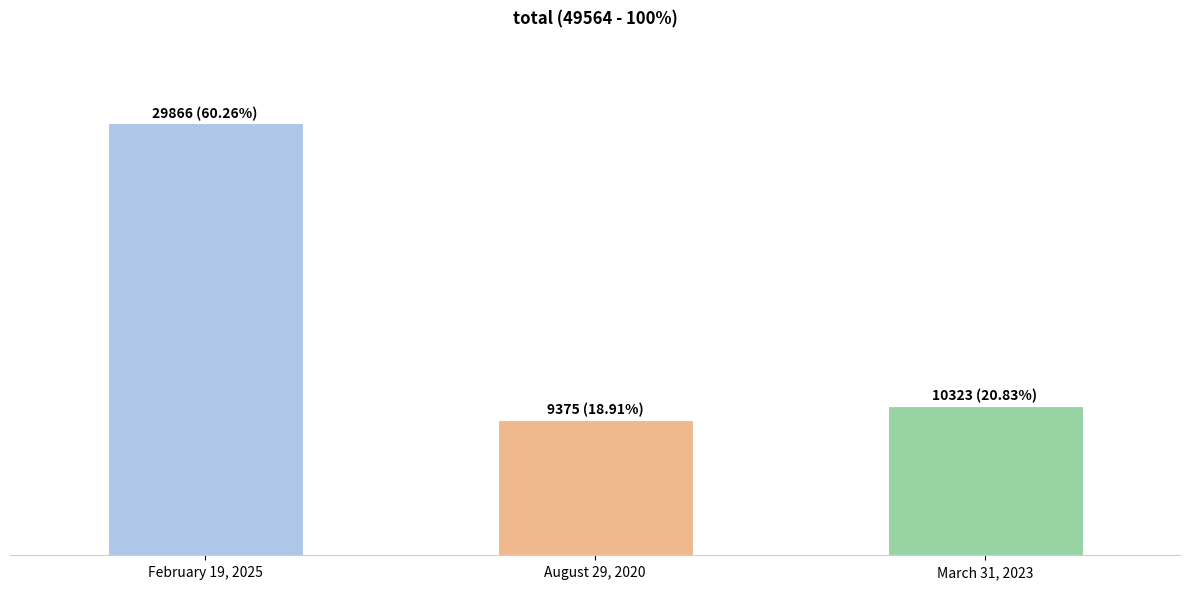

What is the smallest value displayed?

9375